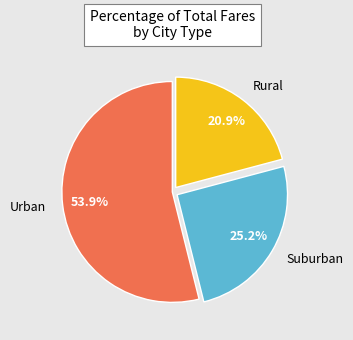

Is there any slice that represents more than half of the pie?

Yes